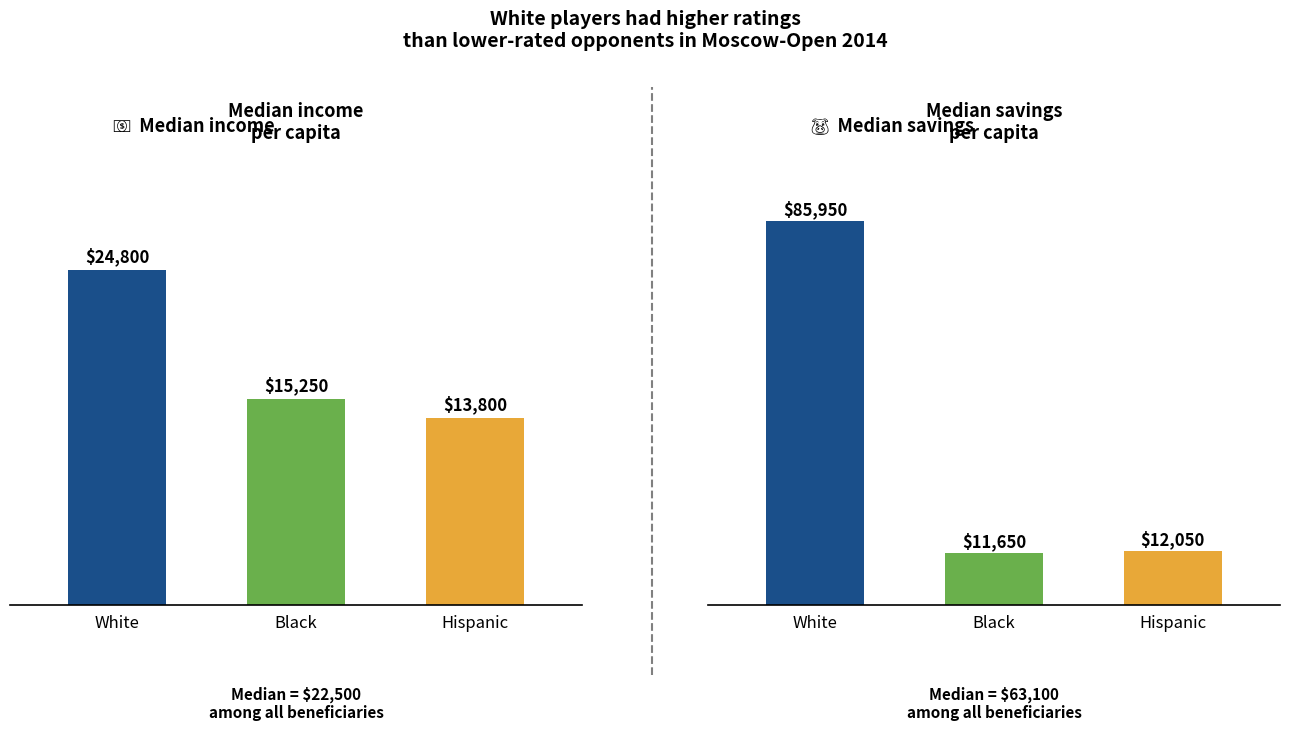

Is it true that Median income per capita equals 42466 at White?

False